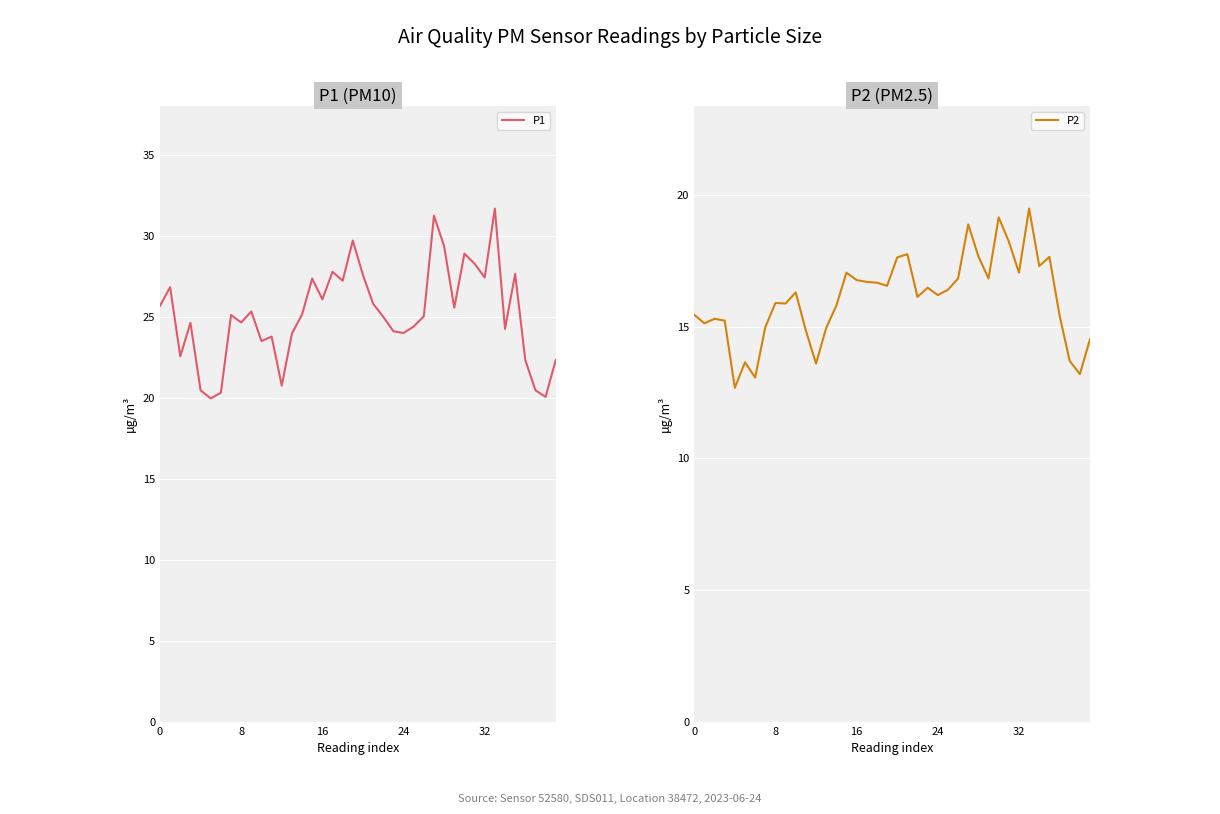

What is the greatest value displayed?

31.7